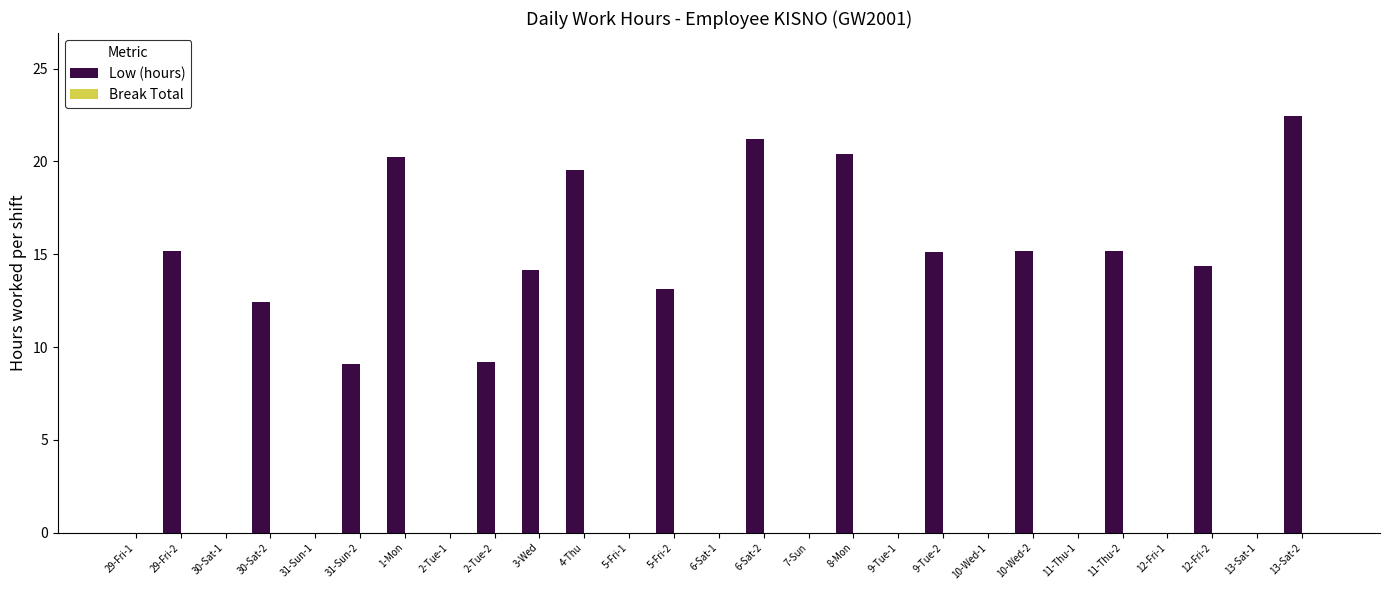

What is the maximum value shown in the chart?

22.4